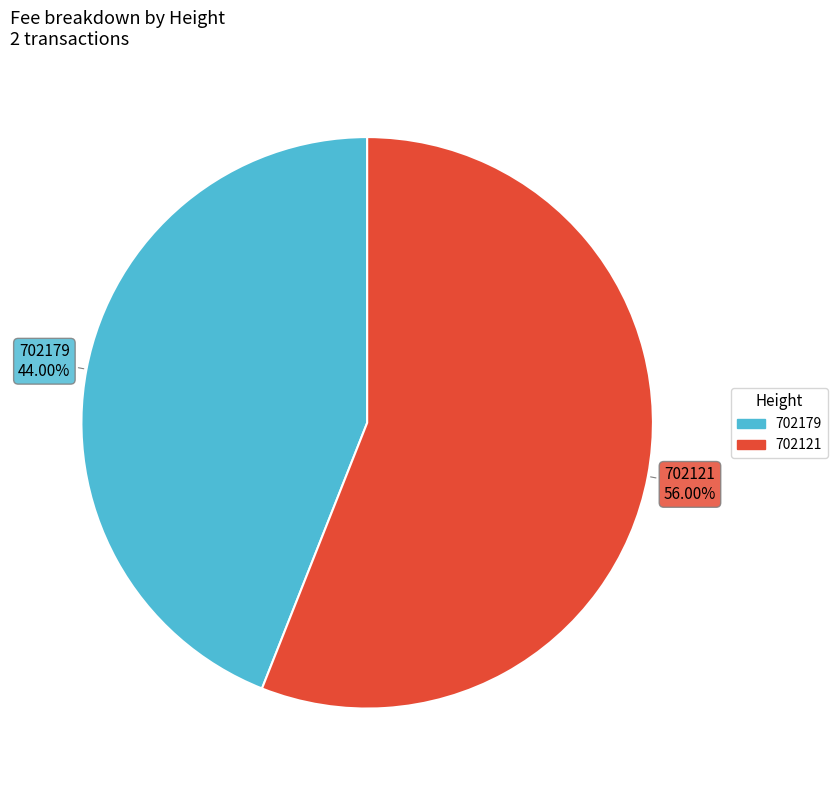

Is it true that 702179 is 44% of the pie?

True